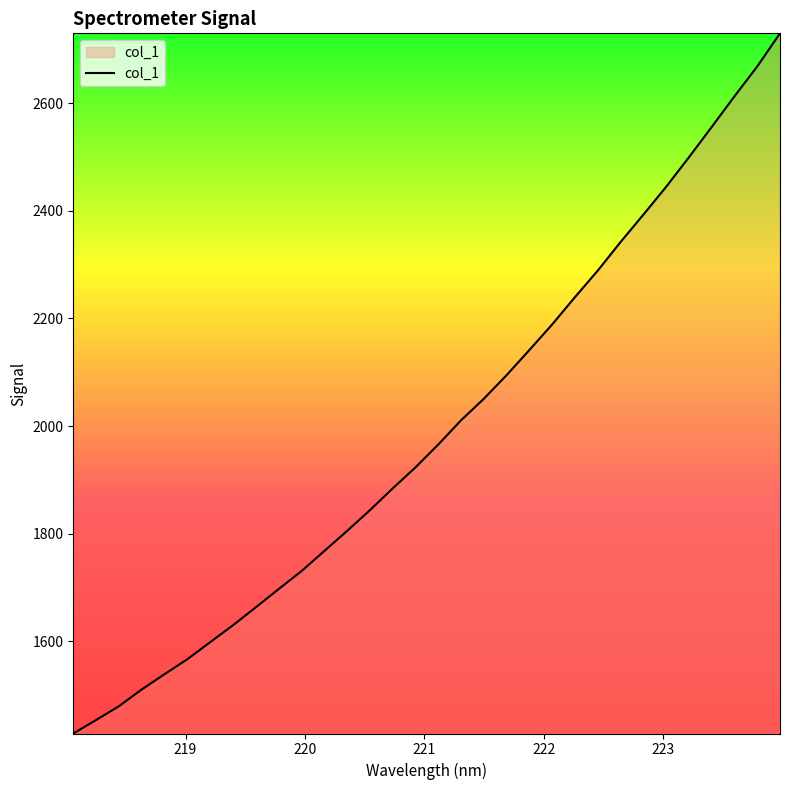

What is the difference between the maximum and minimum values?

1300.8